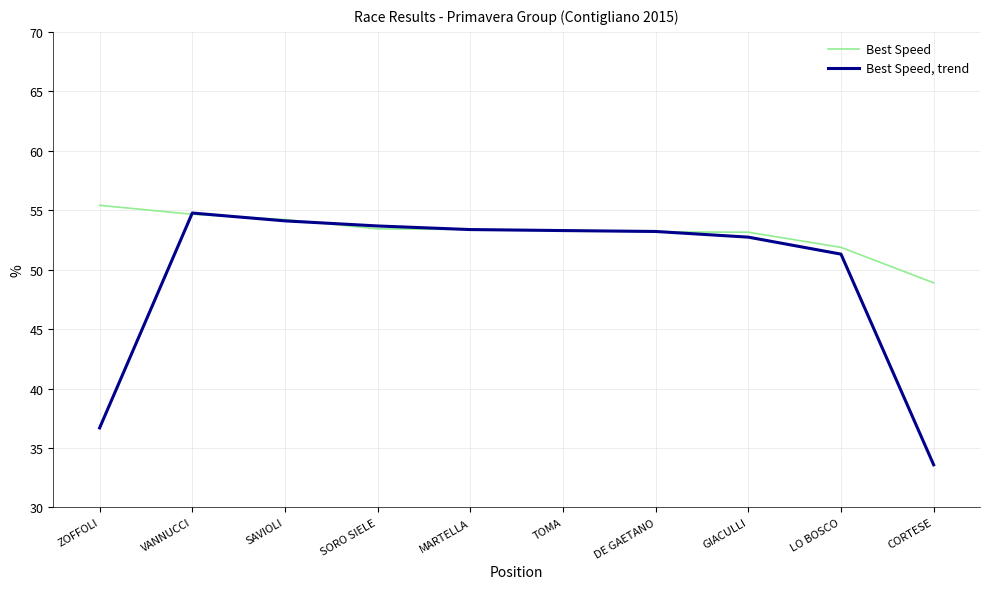

What position from the left is DE GAETANO?

7